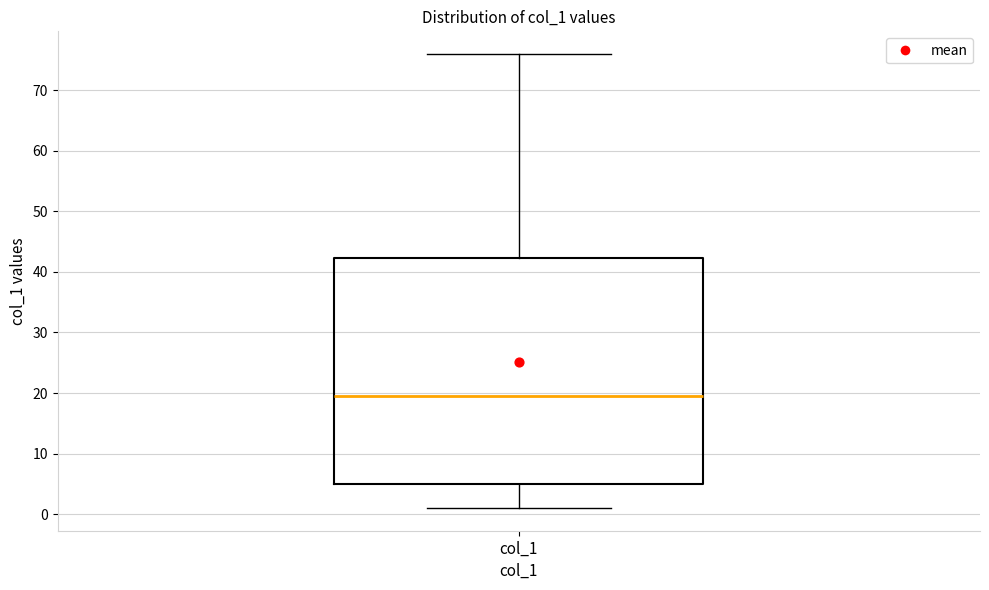

Transcribe this box plot: give where the median line is, the range the box spans, and where the two whiskers end, as read against the y-axis. The values are not printed on the chart, so give them approximately, as read against the axis.

median 20, box 5 to 42, whiskers 1 to 76